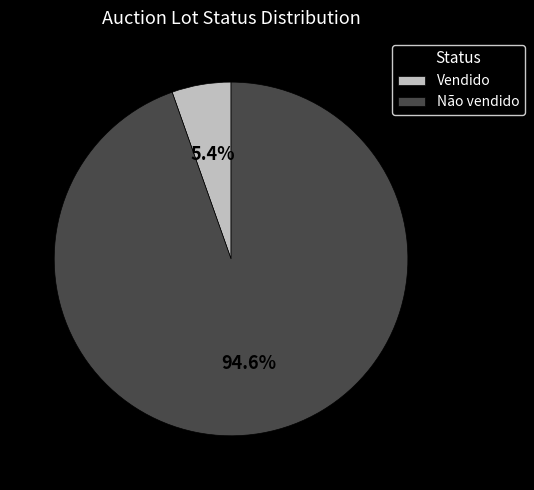

Rank the categories by value from highest to lowest.

Não vendido, Vendido